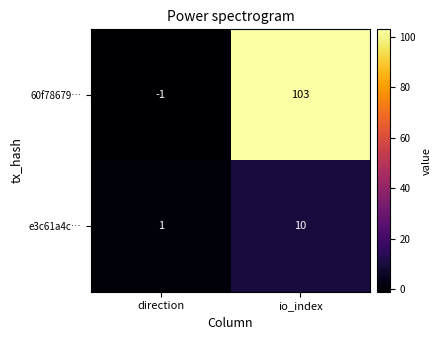

What is the total value across all series at io_index?

113